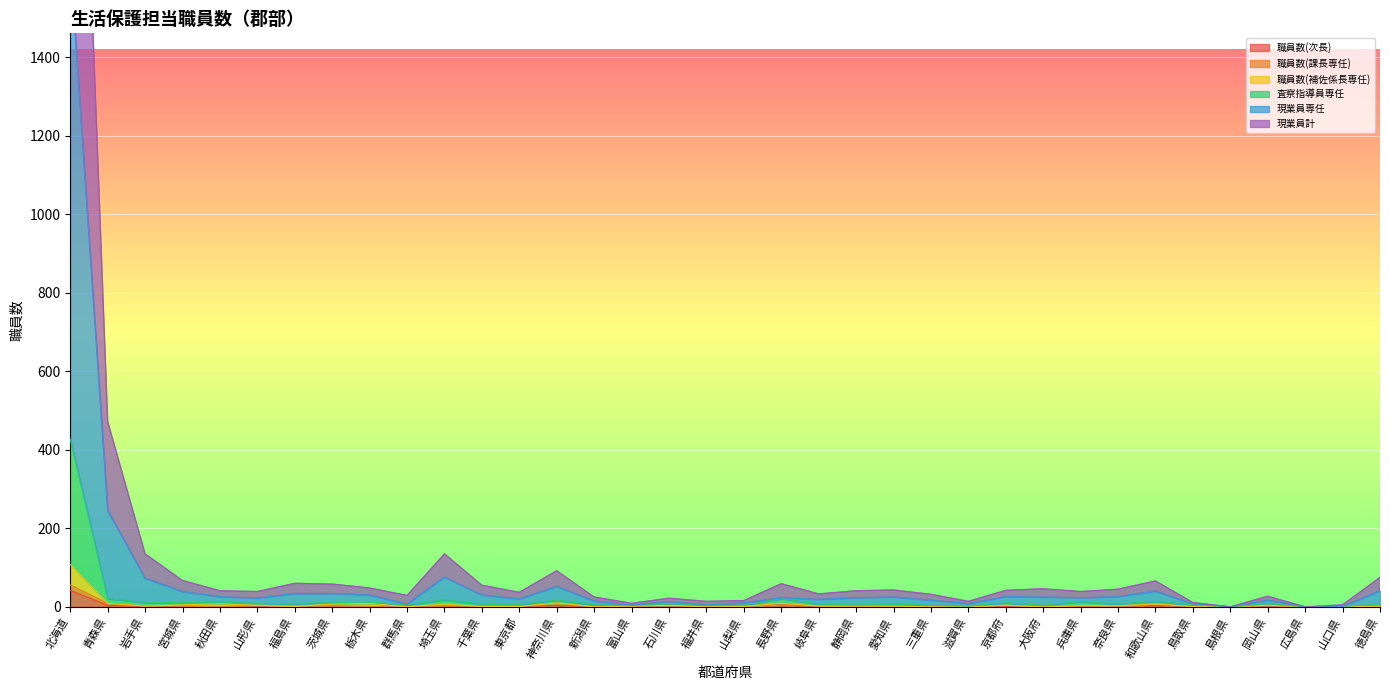

True or false: 査察指導員専任 and 職員数(次長) cross at least once.

False